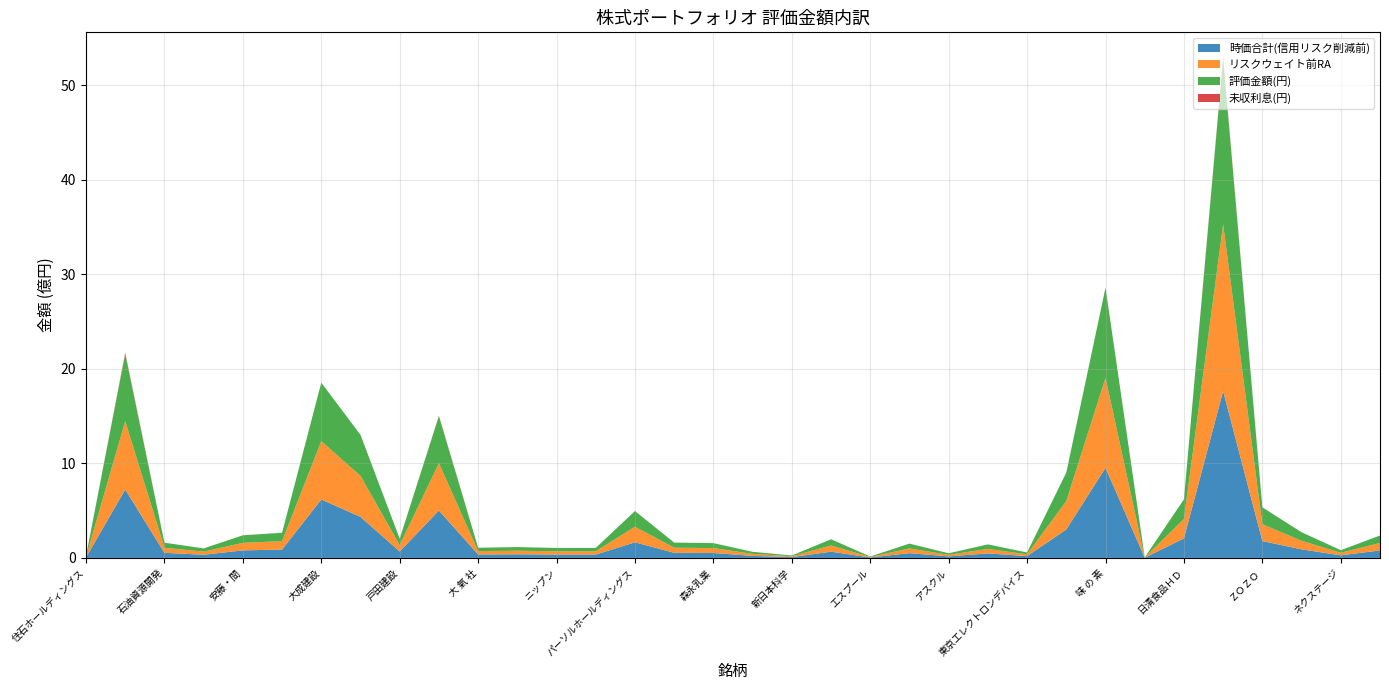

Reading right to left, extract all data points from this chart.

時価合計(信用リスク削減前): 博報堂ＤＹHLDGS=79006150	ネクステージ=27287500	ダイワボウＨＤ=90518400	ＺＯＺＯ=178280300	日本たばこ産業=1764235200	日清食品ＨＤ=206514000	ヨシムラ・フード・HLDGS=1973400	味 の 素=952538400	双日=300916000	東京エレクトロンデバイス=19173000	エディオン=47742800	アスクル=16362000	パルグループHLDGS=50372000	エスプール=4972500	ディー・エヌ・エー=65782500	新日本科学=8598600	ディップ=21517200	森永乳業=52124200	寿スピリッツ=54020000	パーソルホールディングス=165227010	エス・エム・エス=35300900	ニップン=35185000	ダイダン=38214000	大 氣 社=35891400	積水ハウス=501054300	戸田建設=67757250	大 林 組=433766500	大成建設=617617000	コムシスホールディングス=88740700	安藤・間=79701000	リョーサン菱洋HD=33481900	石油資源開発=53703000	ＩＮＰＥＸ=723210600	住石ホールディングス=5936400
リスクウェイト前RA: 博報堂ＤＹHLDGS=79006150	ネクステージ=27287500	ダイワボウＨＤ=90518400	ＺＯＺＯ=178280300	日本たばこ産業=1764235200	日清食品ＨＤ=206514000	ヨシムラ・フード・HLDGS=1973400	味 の 素=952538400	双日=300916000	東京エレクトロンデバイス=19173000	エディオン=47742800	アスクル=16362000	パルグループHLDGS=50372000	エスプール=4972500	ディー・エヌ・エー=65782500	新日本科学=8598600	ディップ=21517200	森永乳業=52124200	寿スピリッツ=54020000	パーソルホールディングス=165227010	エス・エム・エス=35300900	ニップン=35185000	ダイダン=38214000	大 氣 社=35891400	積水ハウス=501054300	戸田建設=67757250	大 林 組=433766500	大成建設=617617000	コムシスホールディングス=88740700	安藤・間=79701000	リョーサン菱洋HD=33481900	石油資源開発=53703000	ＩＮＰＥＸ=723210600	住石ホールディングス=5936400
評価金額(円): 博報堂ＤＹHLDGS=79006150	ネクステージ=27287500	ダイワボウＨＤ=90518400	ＺＯＺＯ=178280300	日本たばこ産業=1749092800	日清食品ＨＤ=206514000	ヨシムラ・フード・HLDGS=1973400	味 の 素=952538400	双日=300916000	東京エレクトロンデバイス=19173000	エディオン=47742800	アスクル=16362000	パルグループHLDGS=50372000	エスプール=4972500	ディー・エヌ・エー=65782500	新日本科学=8598600	ディップ=21366800	森永乳業=52124200	寿スピリッツ=54020000	パーソルホールディングス=165227010	エス・エム・エス=35300900	ニップン=35185000	ダイダン=38214000	大 氣 社=35891400	積水ハウス=496950300	戸田建設=67757250	大 林 組=433766500	大成建設=617617000	コムシスホールディングス=88740700	安藤・間=79701000	リョーサン菱洋HD=33481900	石油資源開発=53703000	ＩＮＰＥＸ=709320600	住石ホールディングス=5936400
未収利息(円): 博報堂ＤＹHLDGS=0	ネクステージ=0	ダイワボウＨＤ=0	ＺＯＺＯ=0	日本たばこ産業=15142400	日清食品ＨＤ=0	ヨシムラ・フード・HLDGS=0	味 の 素=0	双日=0	東京エレクトロンデバイス=0	エディオン=0	アスクル=0	パルグループHLDGS=0	エスプール=0	ディー・エヌ・エー=0	新日本科学=0	ディップ=150400	森永乳業=0	寿スピリッツ=0	パーソルホールディングス=0	エス・エム・エス=0	ニップン=0	ダイダン=0	大 氣 社=0	積水ハウス=4104000	戸田建設=0	大 林 組=0	大成建設=0	コムシスホールディングス=0	安藤・間=0	リョーサン菱洋HD=0	石油資源開発=0	ＩＮＰＥＸ=13890000	住石ホールディングス=0